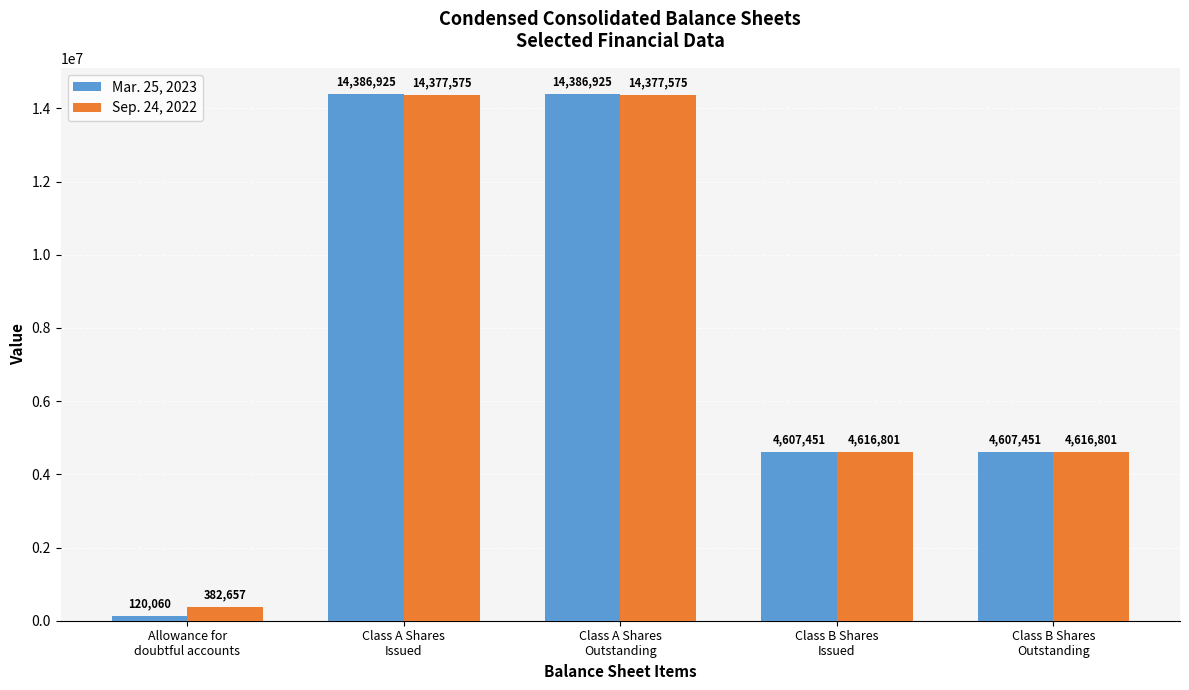

What is the smallest value displayed?

120060